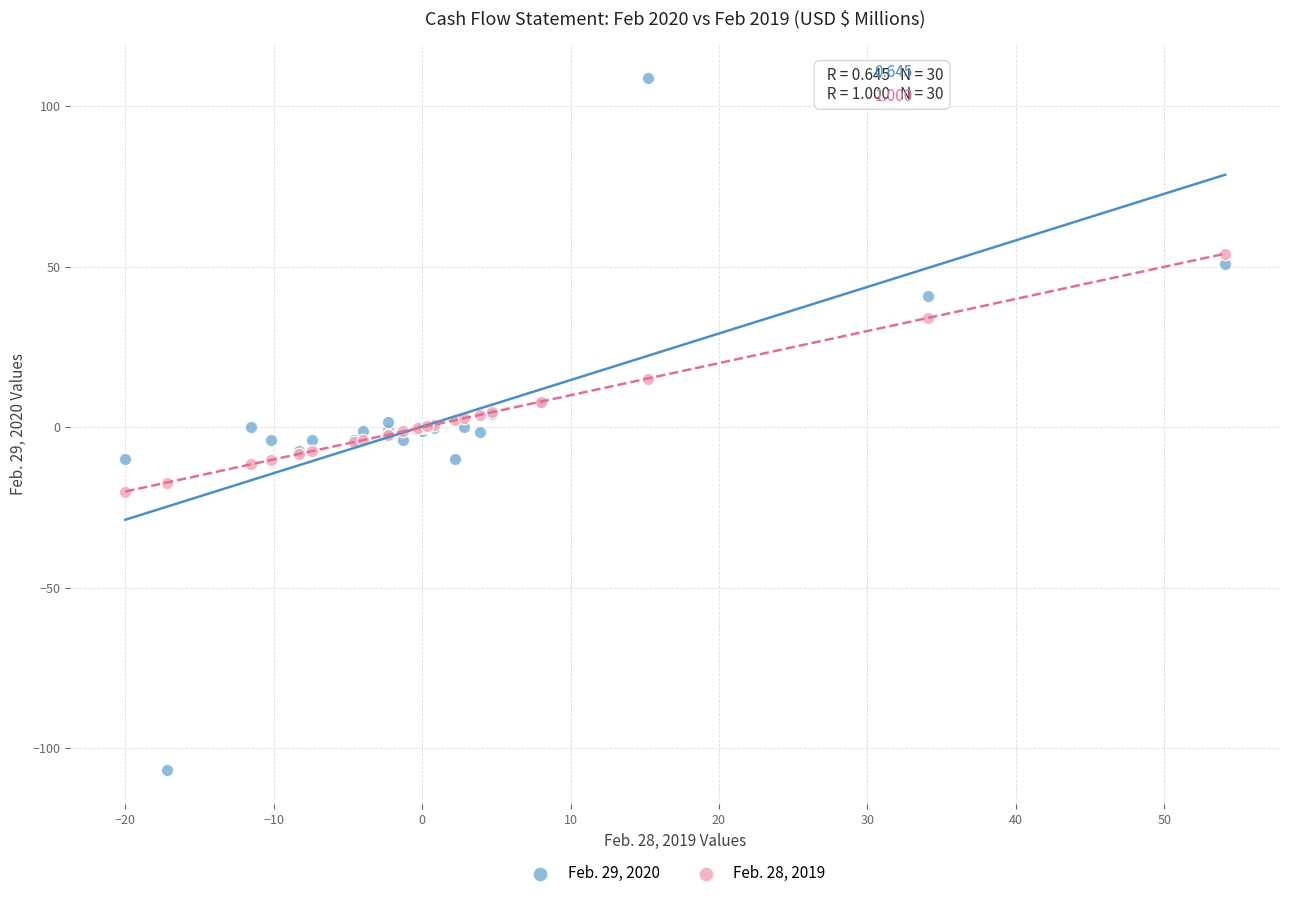

Which series contains the lowest Y value?

Feb. 29, 2020